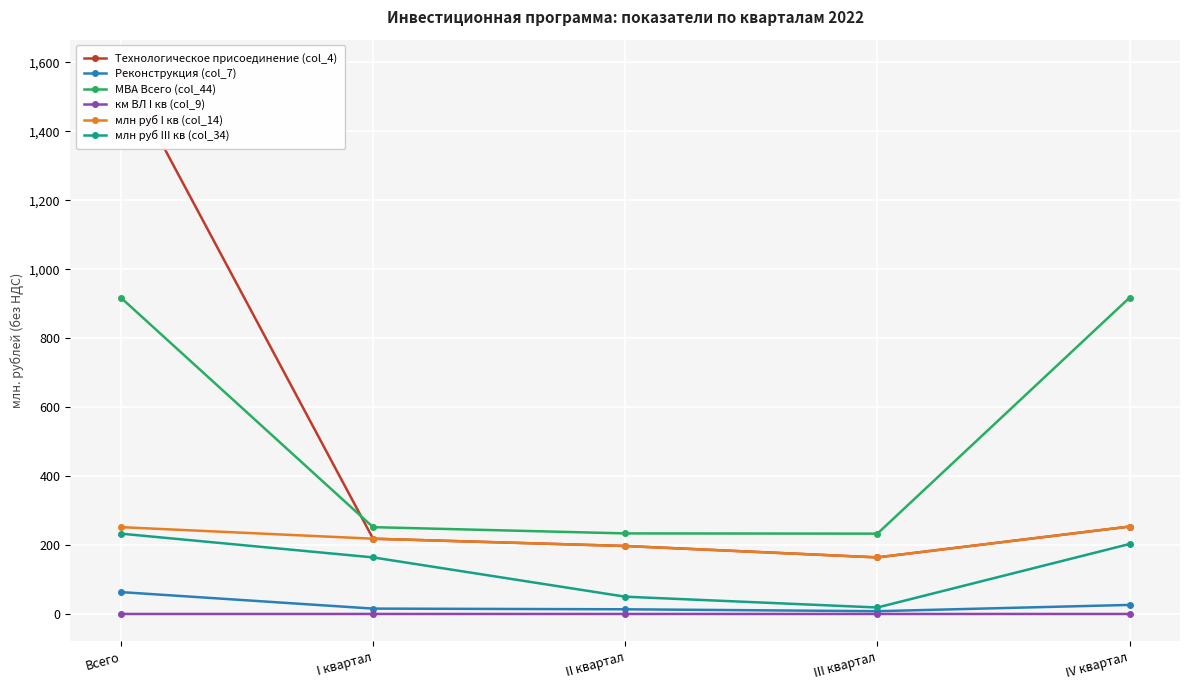

What is the maximum value for Технологическое присоединение (col_4)?

1586.7